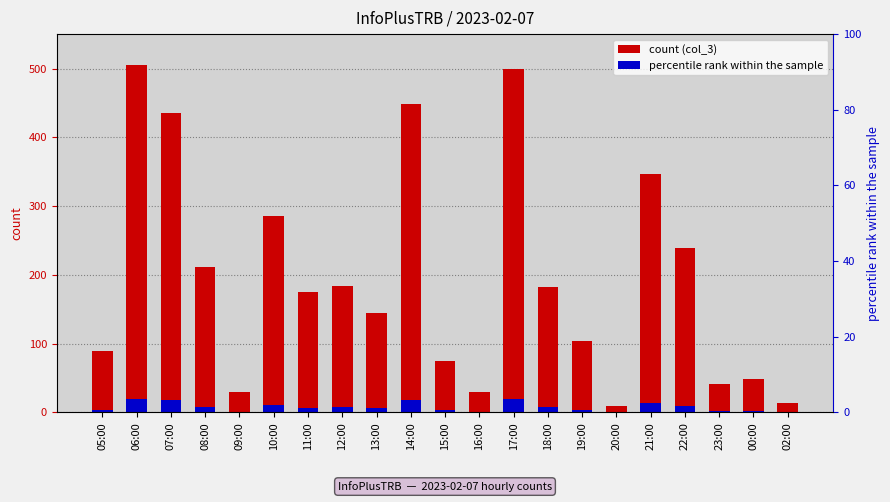

Where does the data first go above 175?

06:00